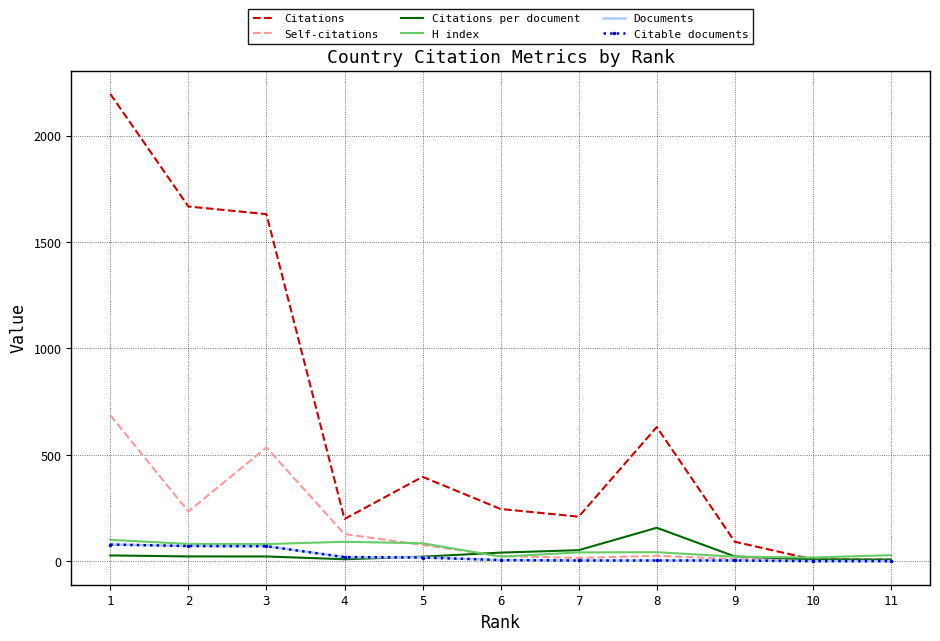

How many data points does each series have?

11